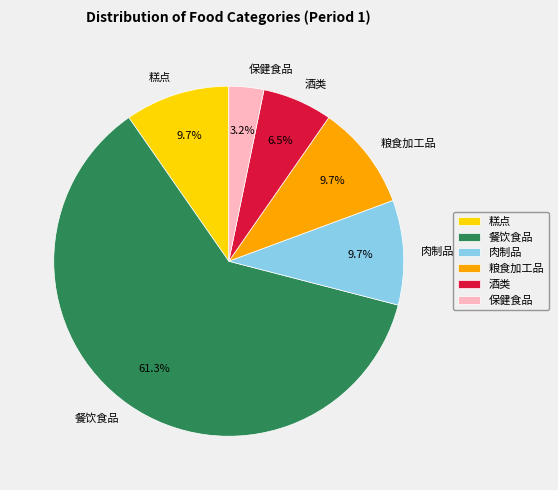

Approximately how many times larger is the value at 酒类 compared to 糕点?

0.7